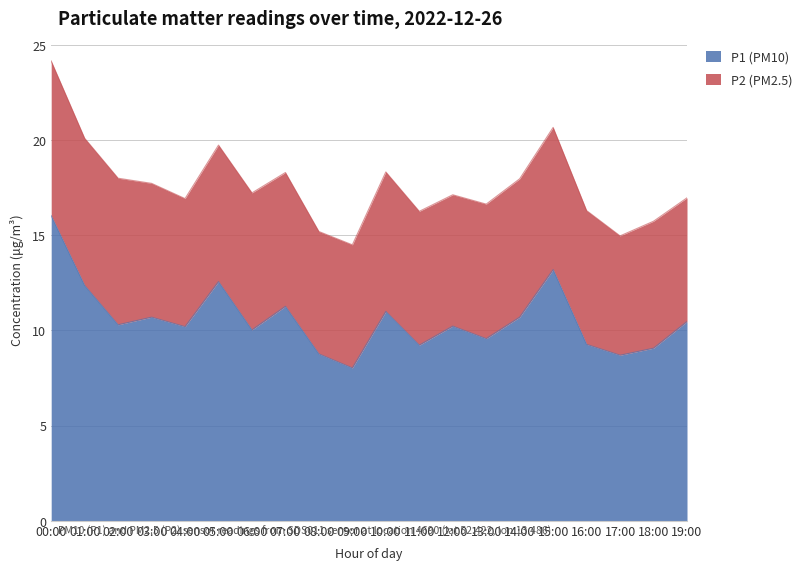

Which label corresponds to the largest value in the chart?

00:00